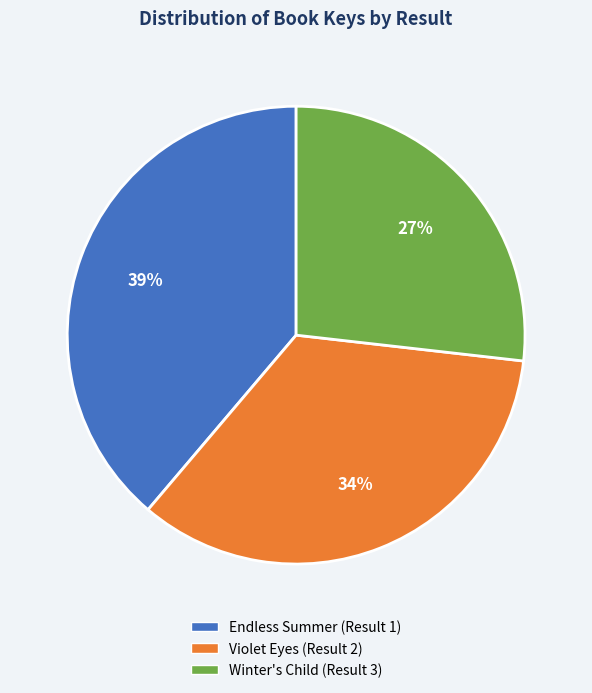

To the nearest percent, what percentage of the pie is Winter's Child (Result 3)?

27%